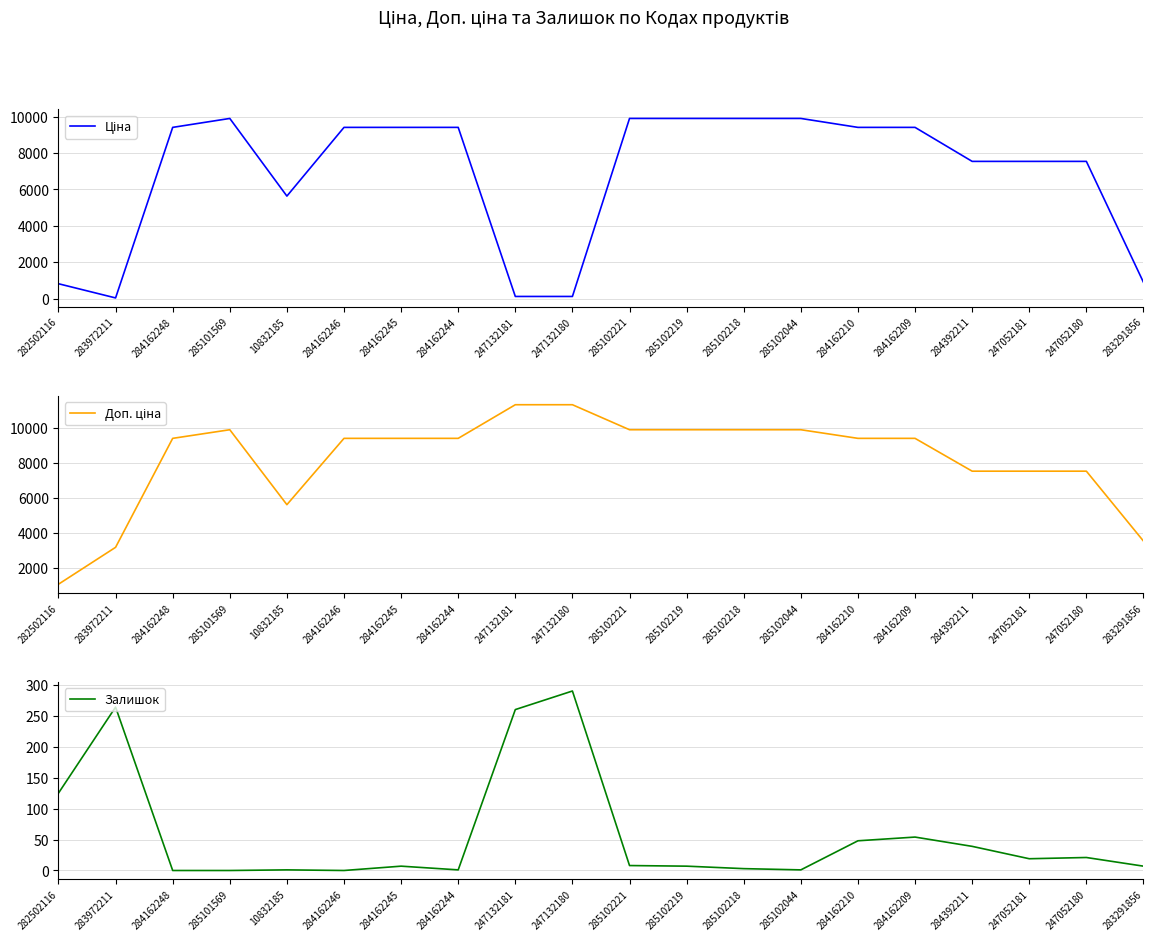

Rank the series at 285101569 from lowest to highest value.

Залишок, Ціна, Доп. ціна